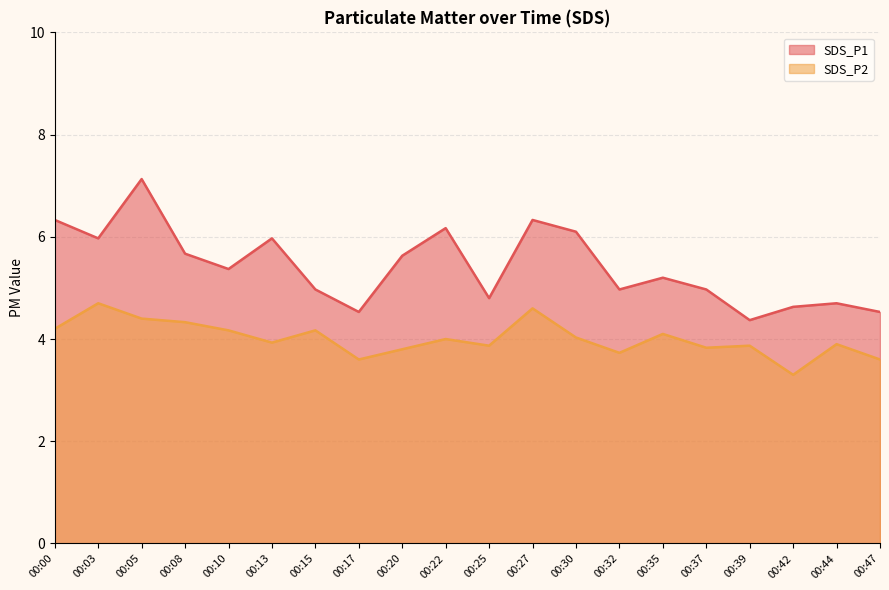

What is the difference between the second highest and second lowest values in the SDS_P2 series?

1.0